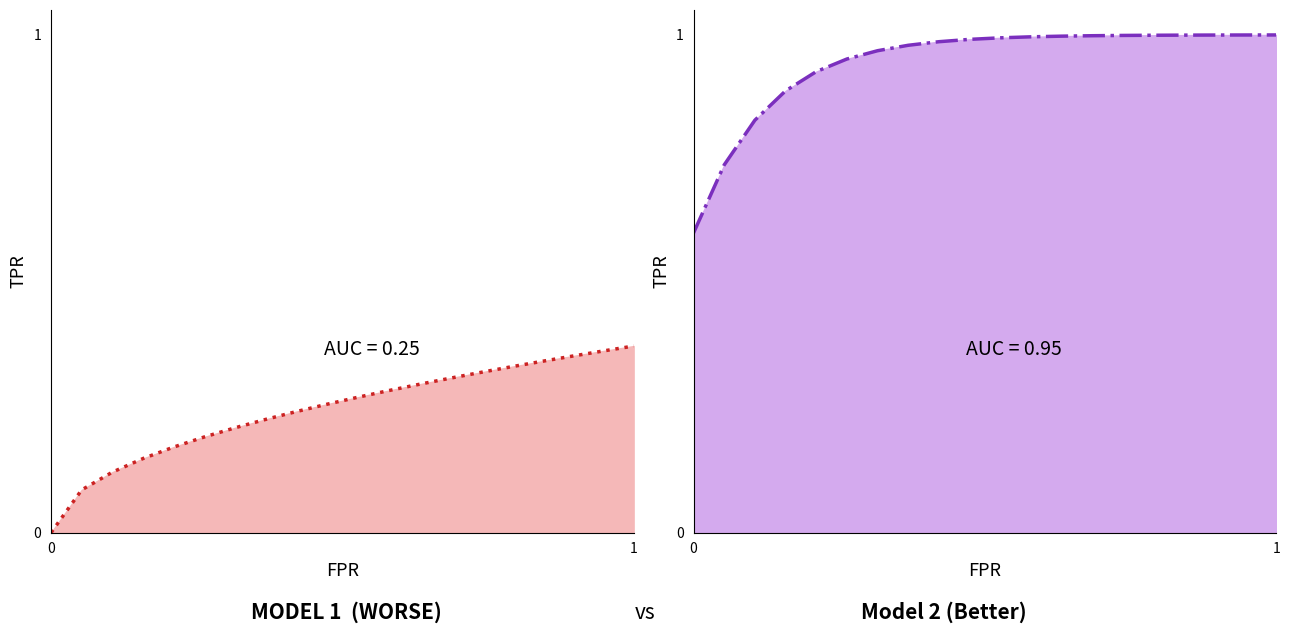

List the series in order of their overall mean, highest first.

Model 2 (Better) line, Model 1 (Worse) line